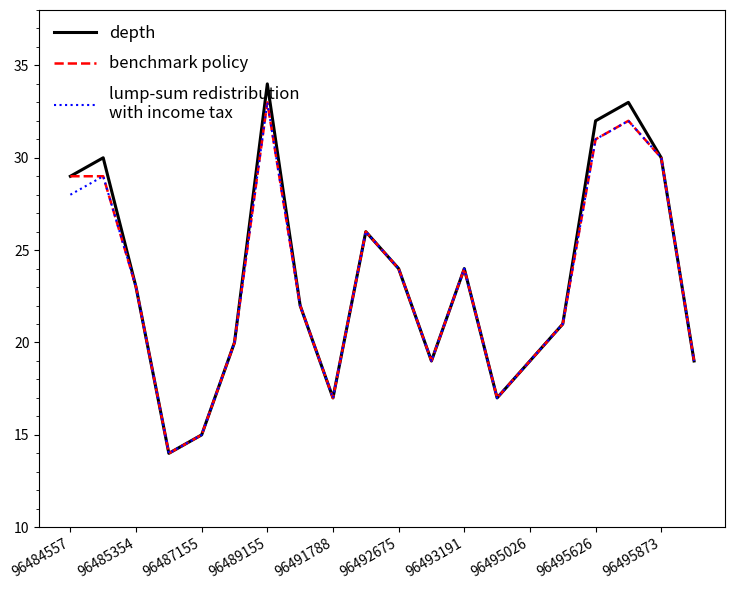

What is the minimum value shown in the chart?

14